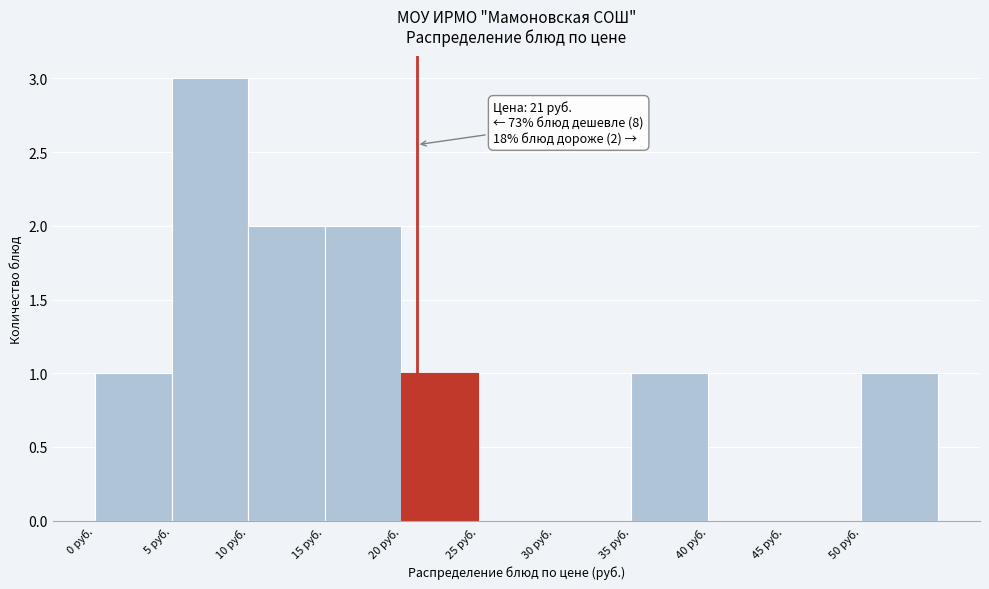

Which range on the x-axis has the tallest bar?

5 to 10